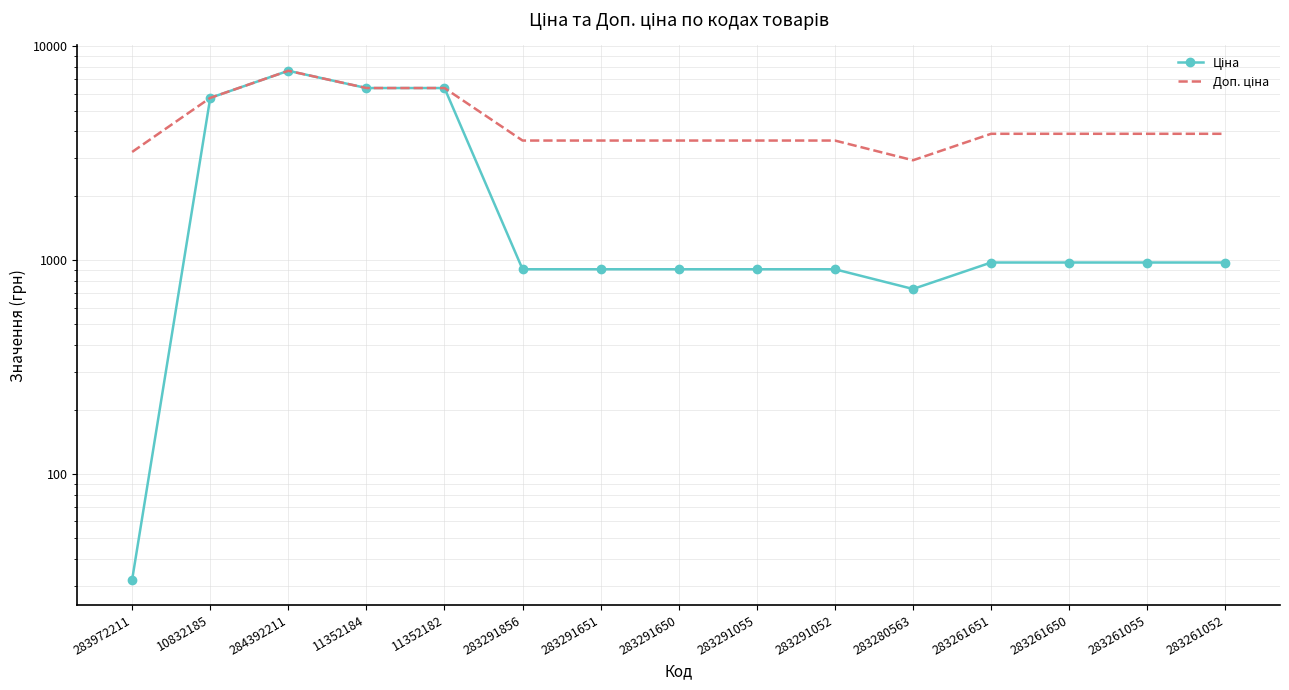

Reading left to right, what are all the values shown in this chart?

Ціна: 32.0	5736.9	7680.9	6378.9	6378.9	905.9	905.9	905.9	905.9	905.9	732.5	974.2	974.2	974.2	974.2
Доп. ціна: 3205.0	5736.9	7680.9	6378.9	6378.9	3623.4	3623.4	3623.4	3623.4	3623.4	2930.0	3896.9	3896.9	3896.9	3896.9